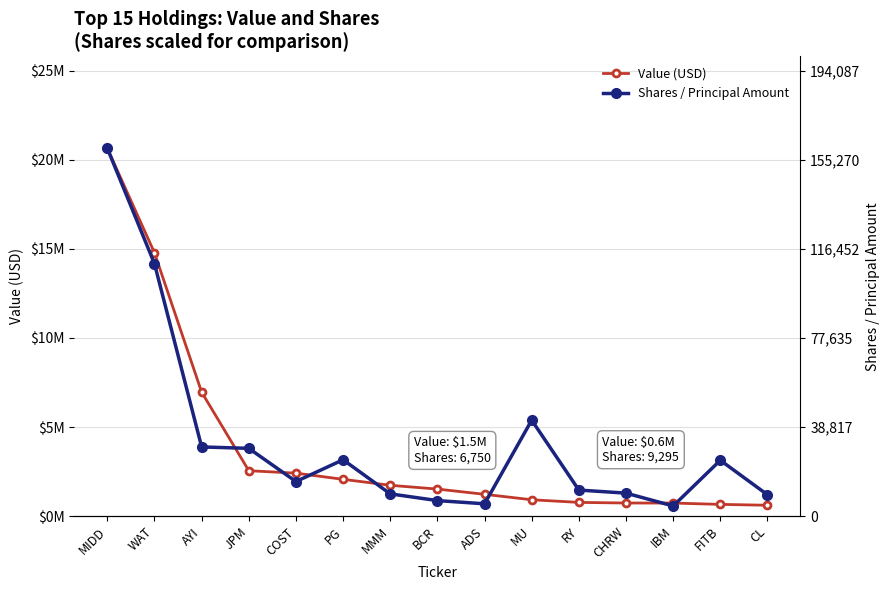

What is the label of the 2nd point from the right?

FITB